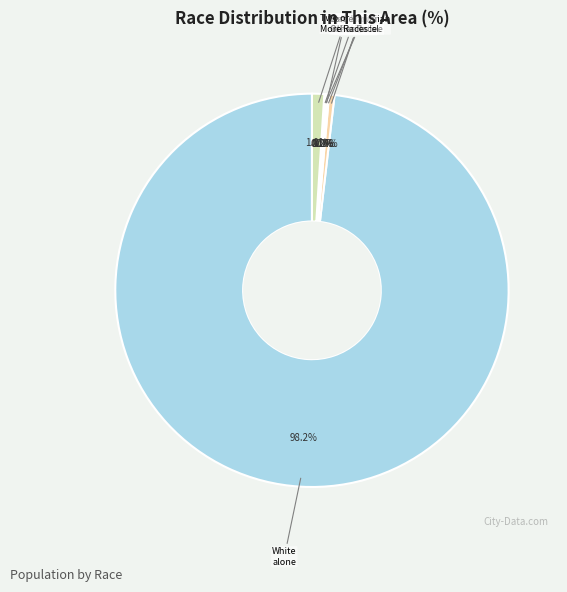

To the nearest percent, what is the difference between the largest and smallest slice percentages?

98%